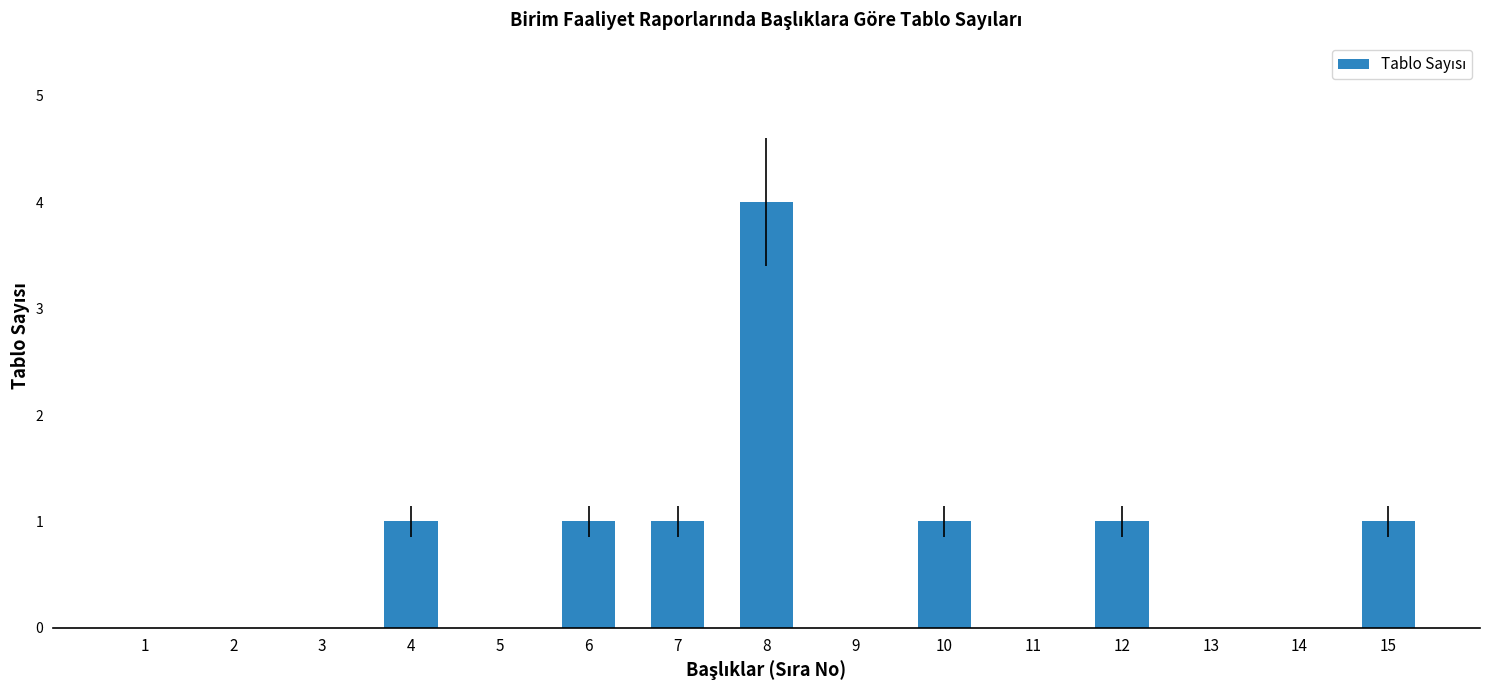

What is the maximum value shown in the chart?

4